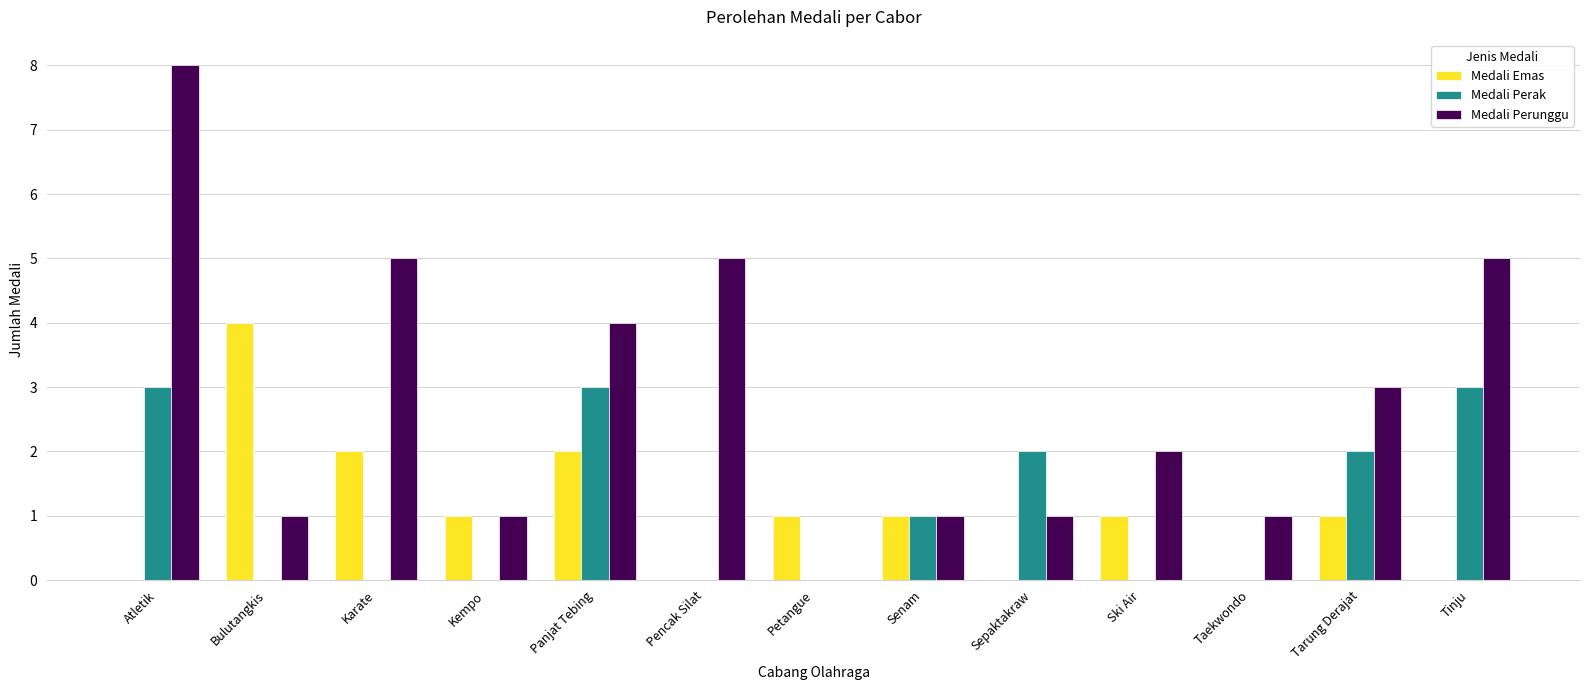

Where does the Medali Emas series first go above 1?

Bulutangkis